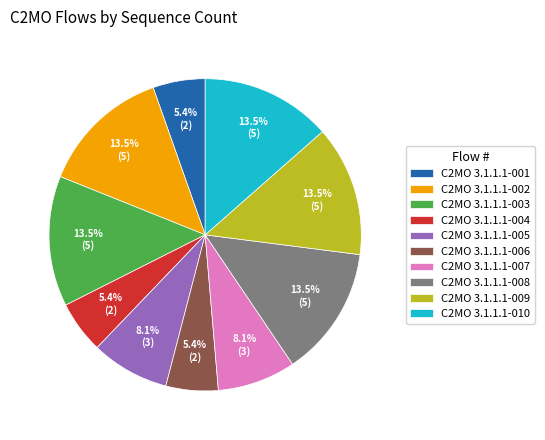

Combined, what portion of the pie is C2MO 3.1.1.1-002 and C2MO 3.1.1.1-008?

27.0%